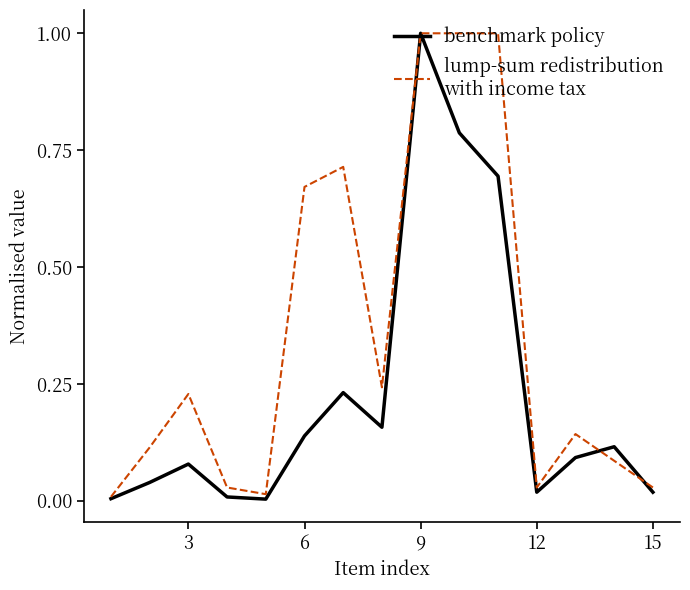

What is the greatest value displayed?

1.0